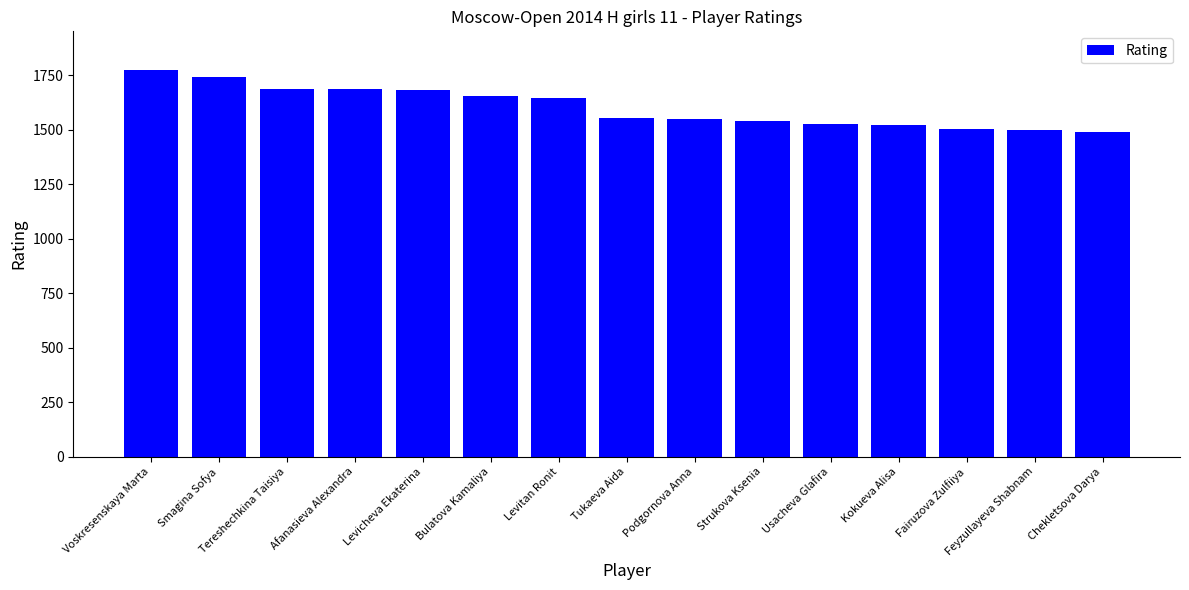

What is the approximate value at Smagina Sofya?

1740